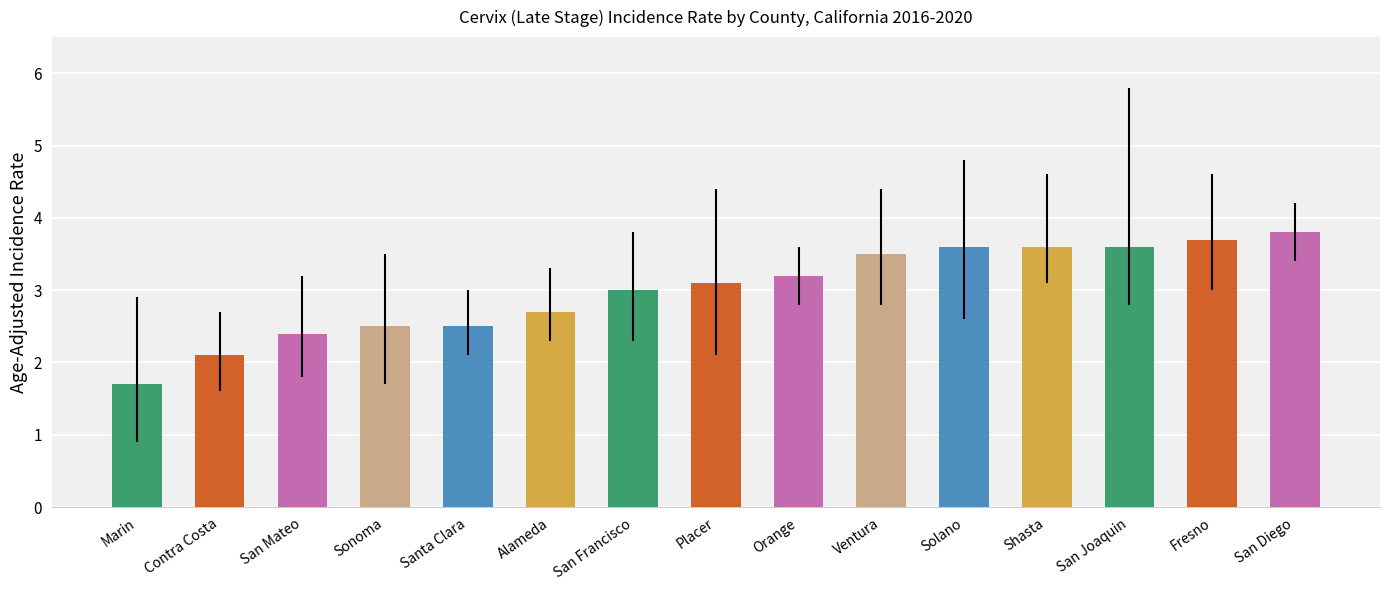

Is it true that the value at Santa Clara is 3.3?

False